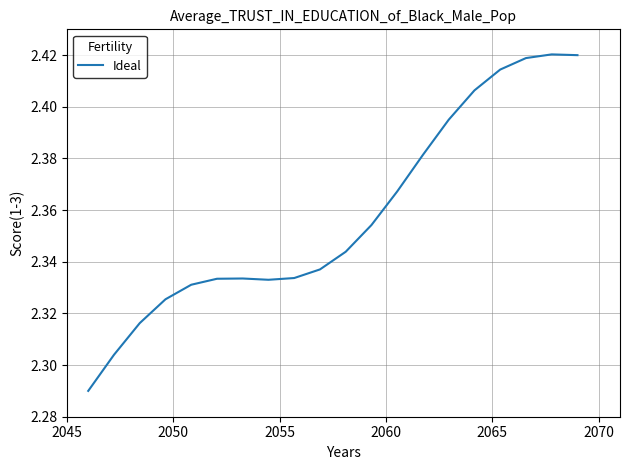

How many lines are shown in the chart?

1